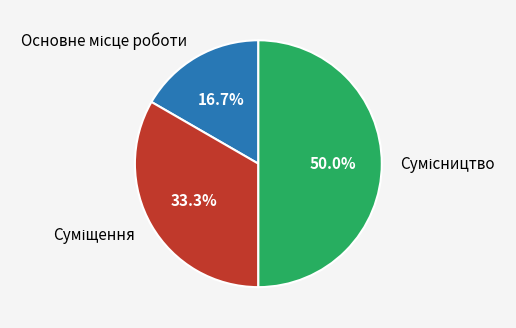

What percentage is the Суміщення slice, to the nearest percent?

33%